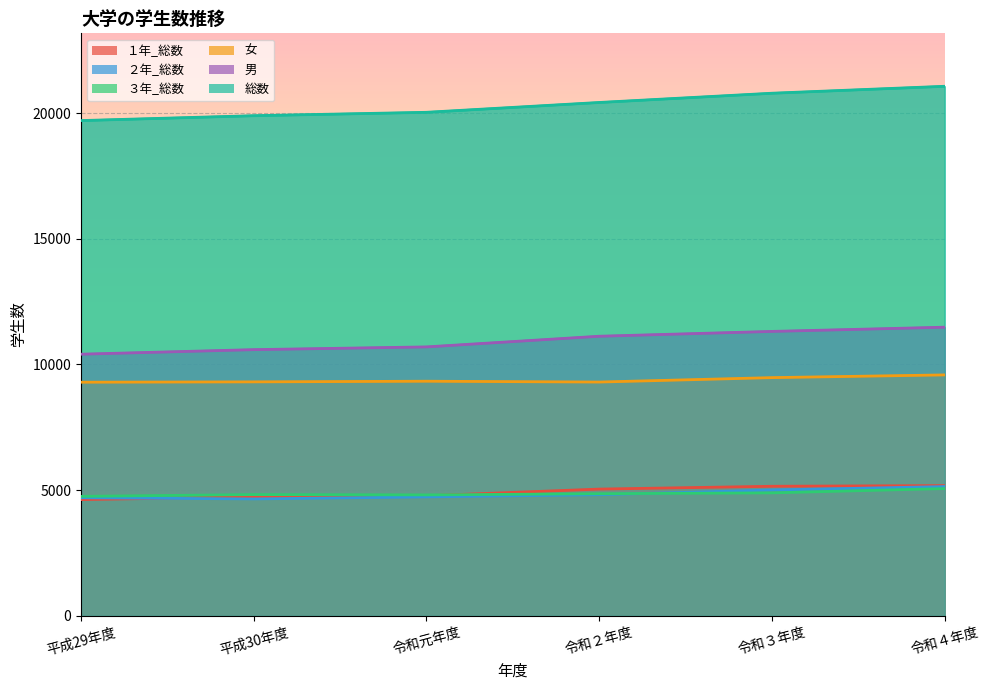

At how many categories does at least one series exceed 6133?

6